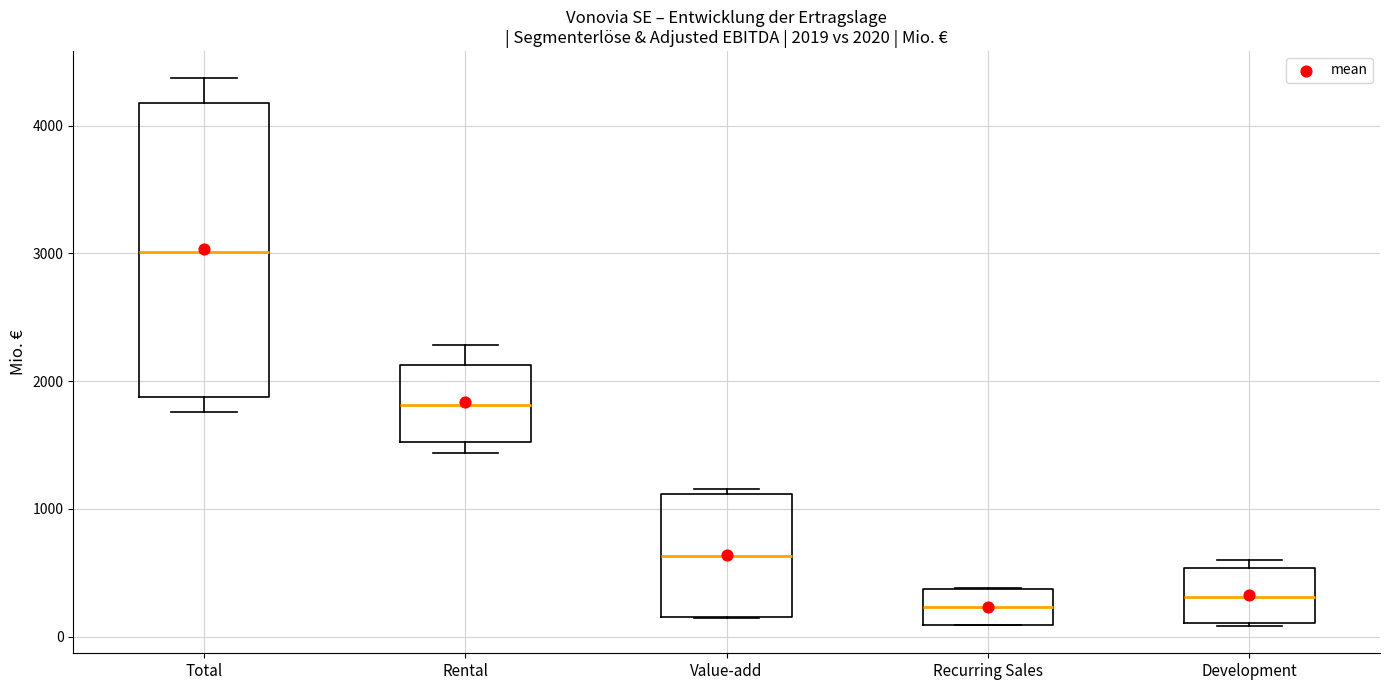

Which box's median line is the highest?

Total